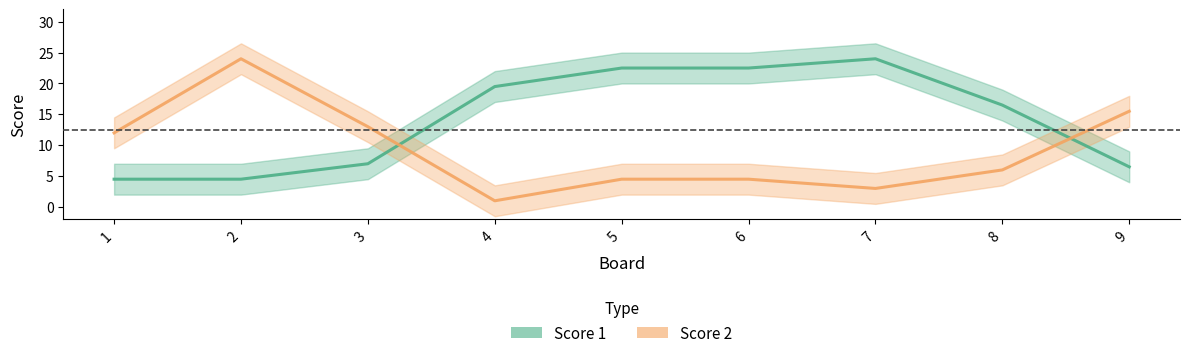

Which has a higher value, 4 or 5?

5